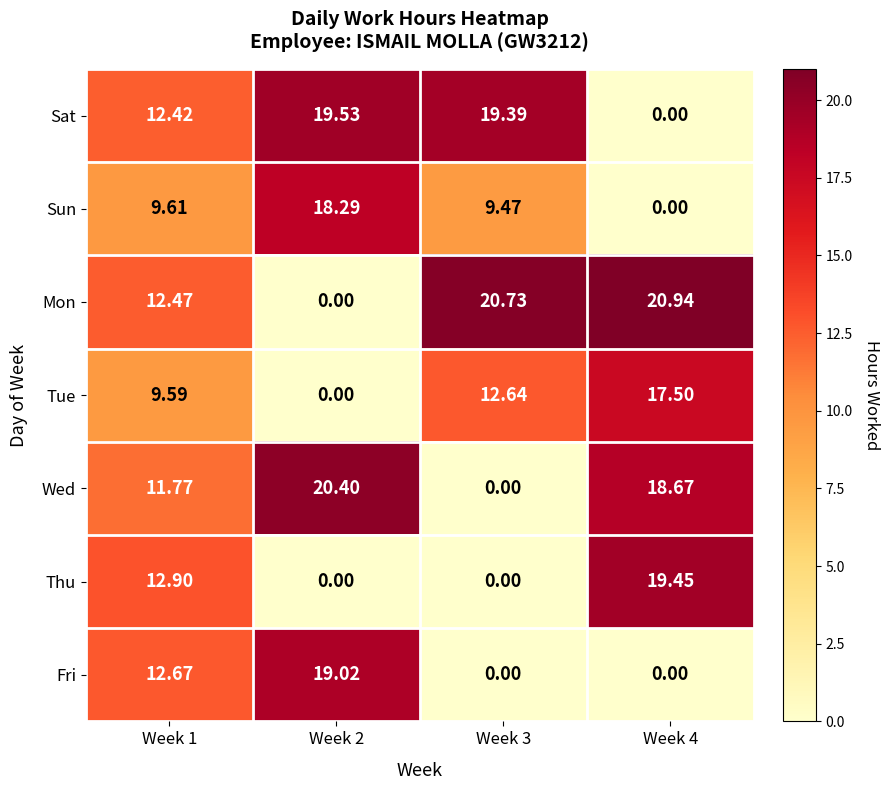

Which series has the largest range (max minus min)?

Mon